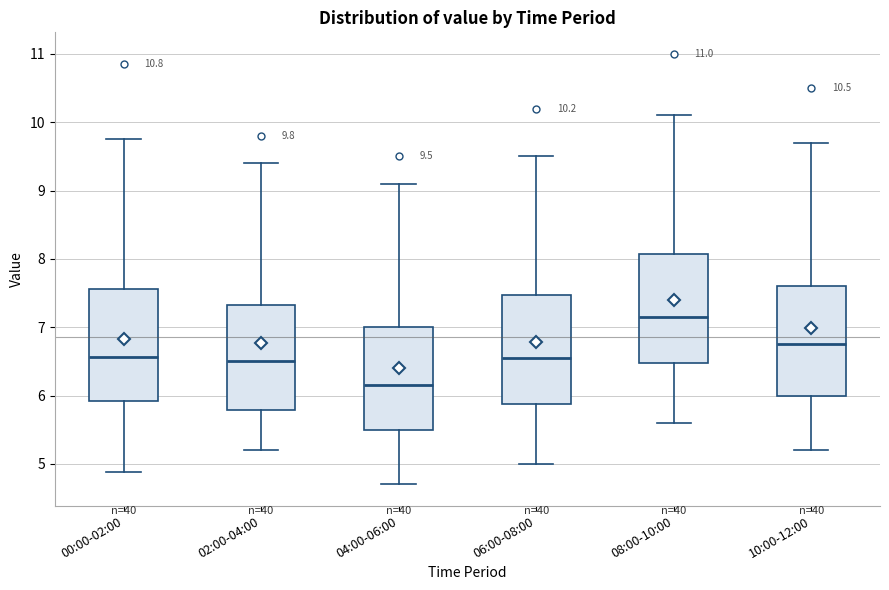

Which box's median line is the highest?

08:00-10:00